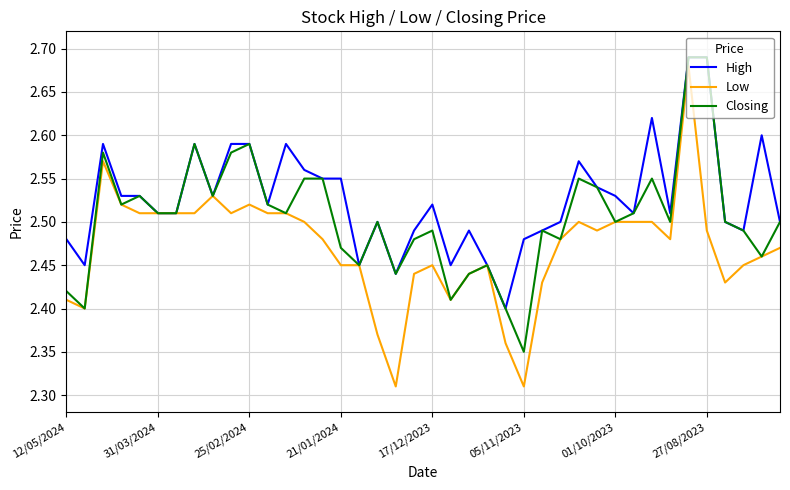

List the series in order of their overall mean, highest first.

High, Closing, Low